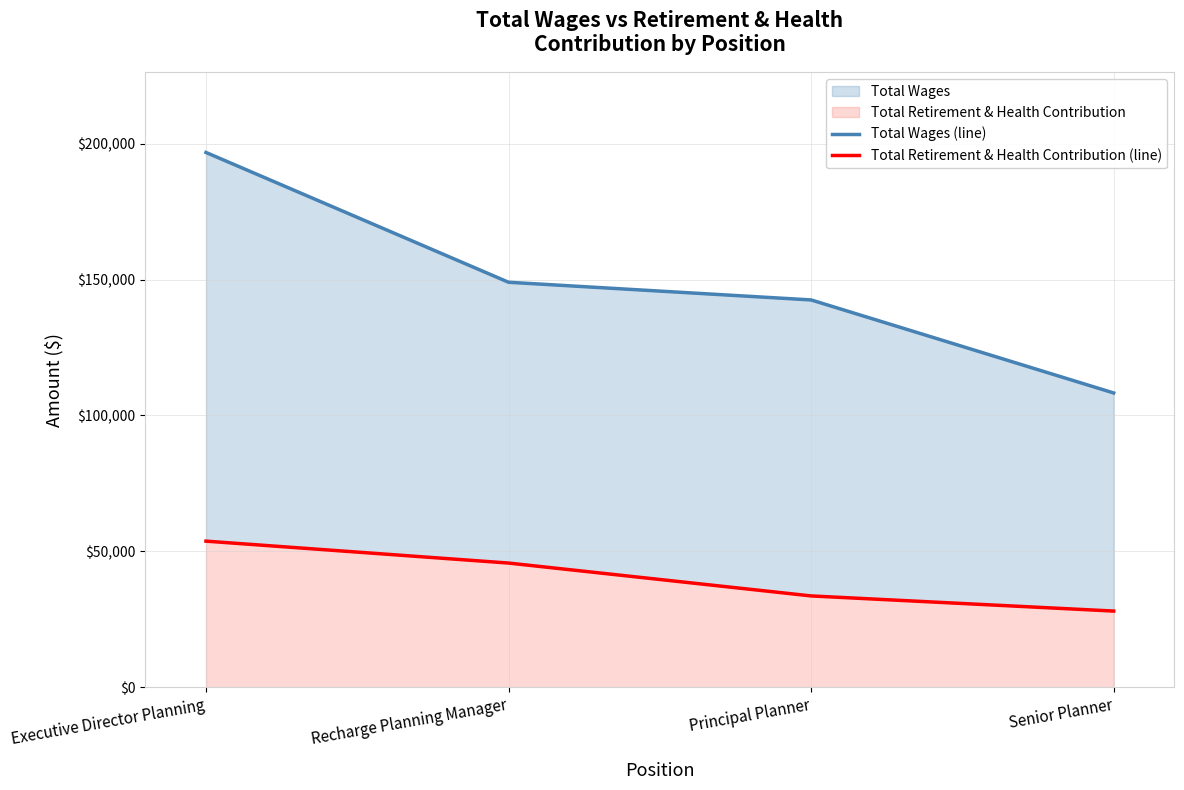

Reading left to right, list all the values displayed in this chart.

Total Wages (line): 196754	148996	142492	108262
Total Retirement & Health Contribution (line): 53747	45685	33591	28021